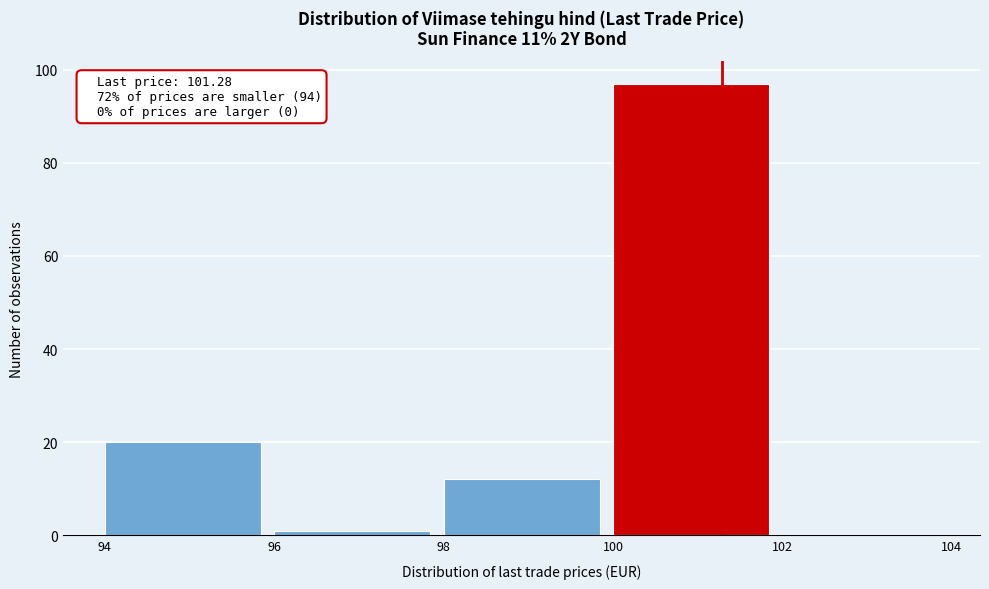

Which range on the x-axis has the tallest bar?

100 to 102